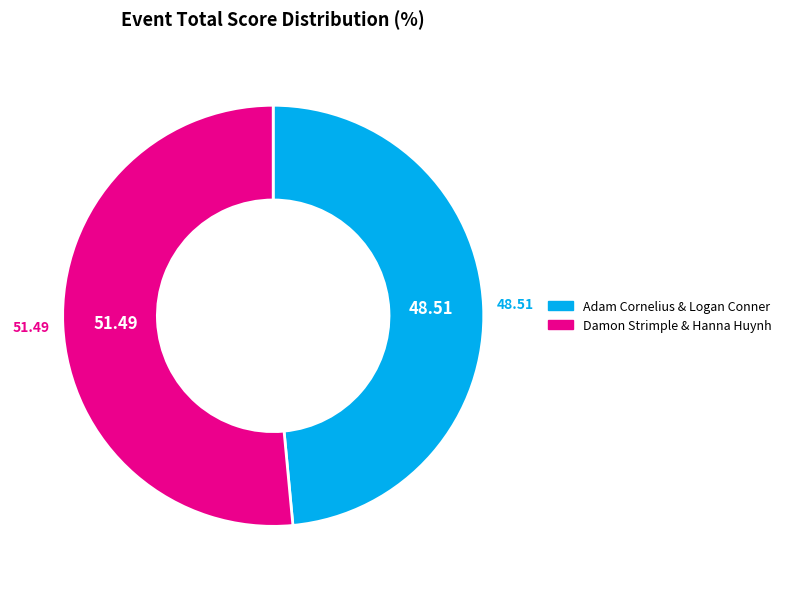

Count the number of slices in the pie.

2